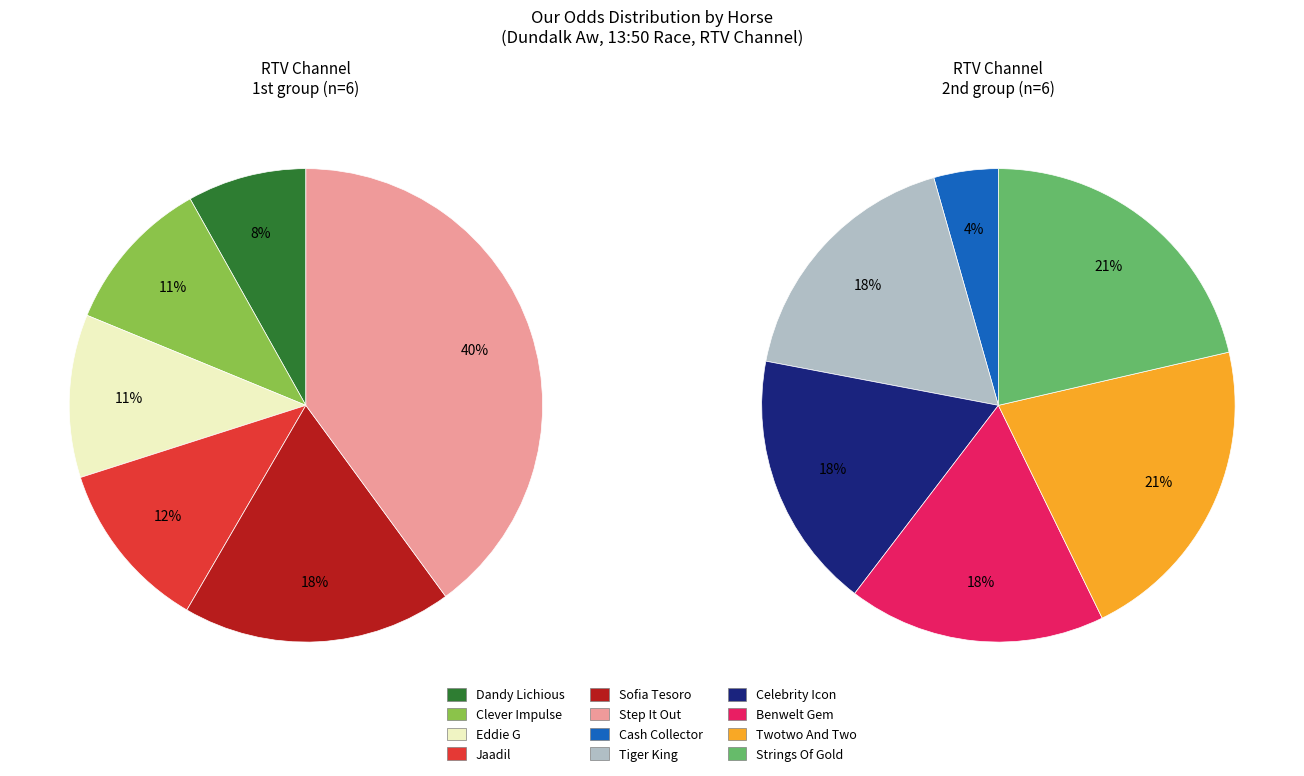

Which slice is the smallest?

Dandy Lichious